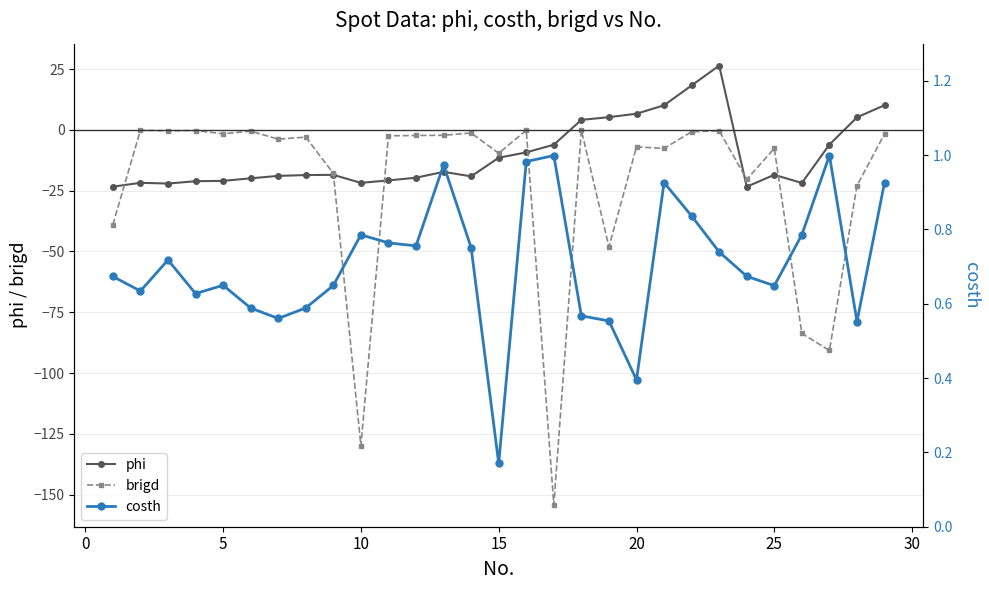

What is the lowest value of the brigd series?

-154.2